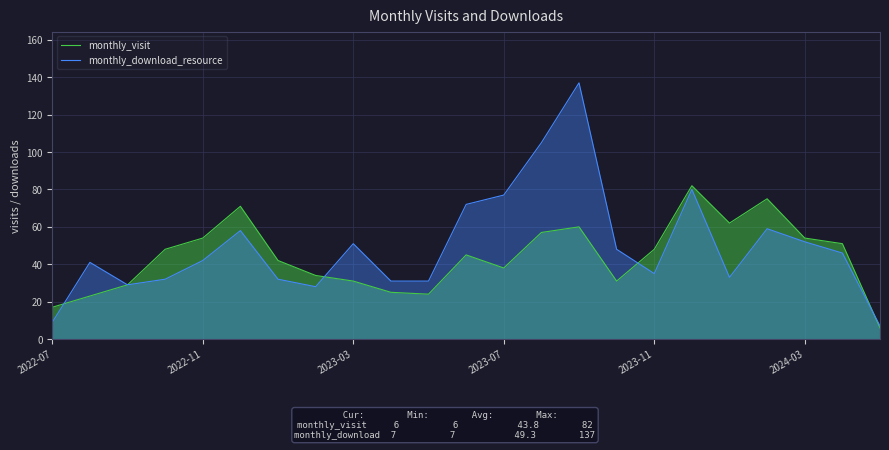

What is the minimum value for monthly_download_resource?

7